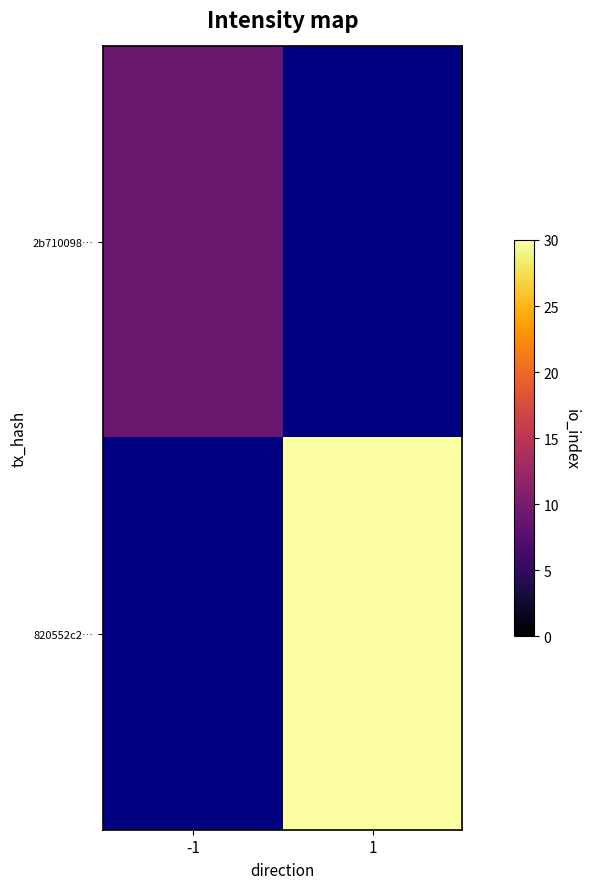

What is the greatest value displayed?

30.0